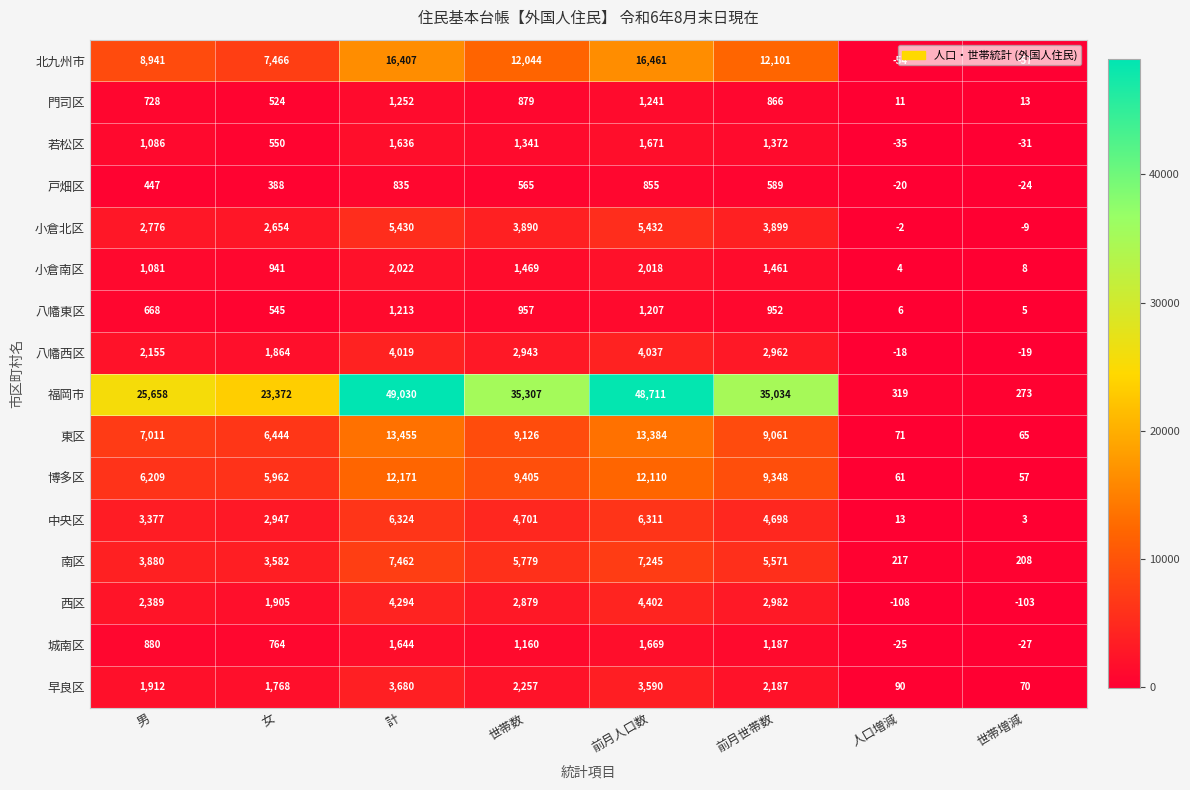

At which category is the sum across all series the highest?

計